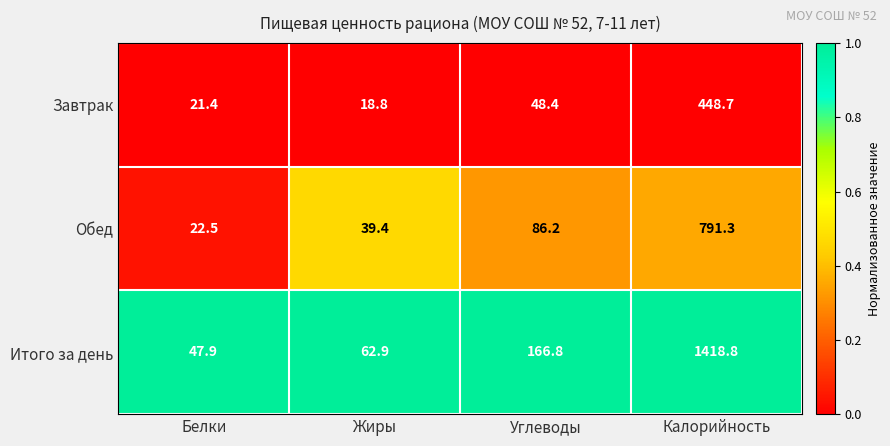

Which series has the largest total across all categories?

Итого за день